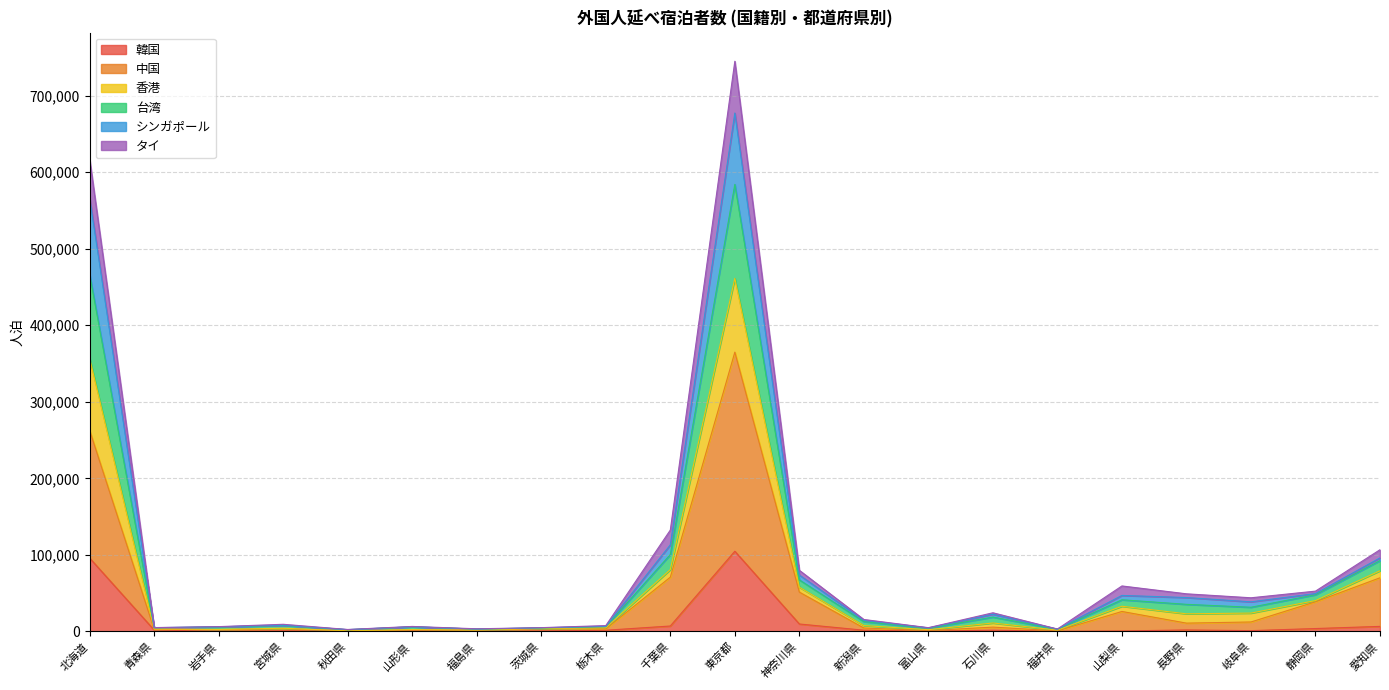

Count the number of categories in the chart.

21